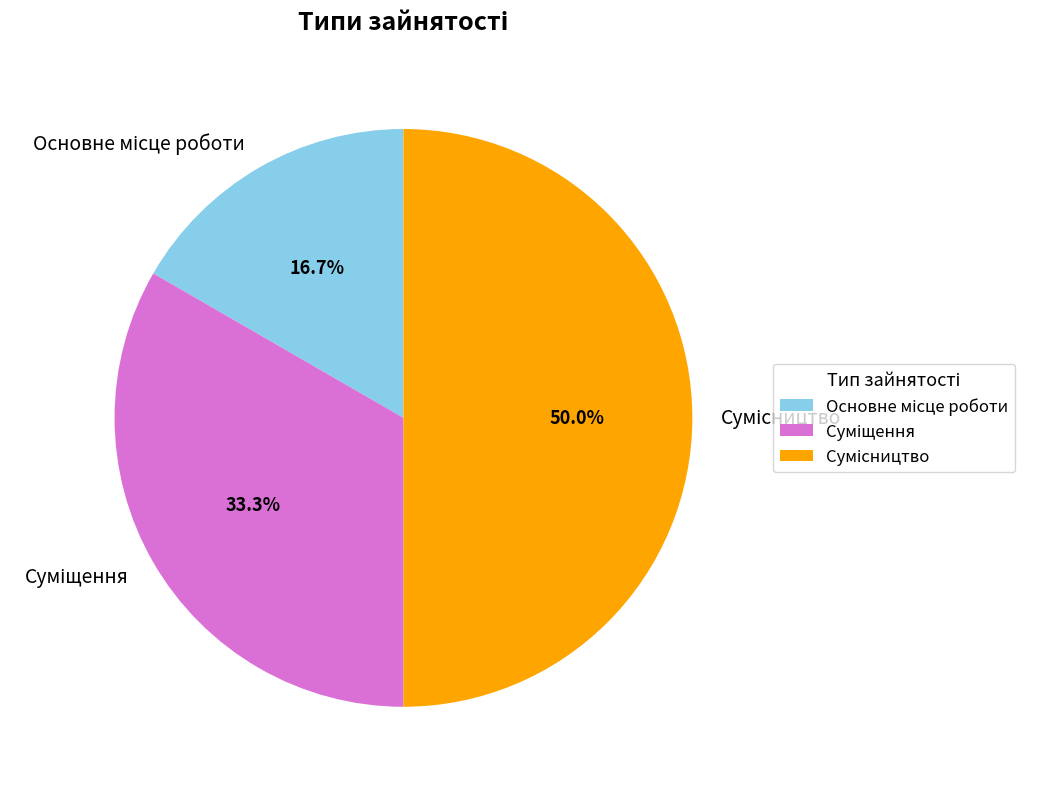

Which slice is the smallest?

Основне місце роботи